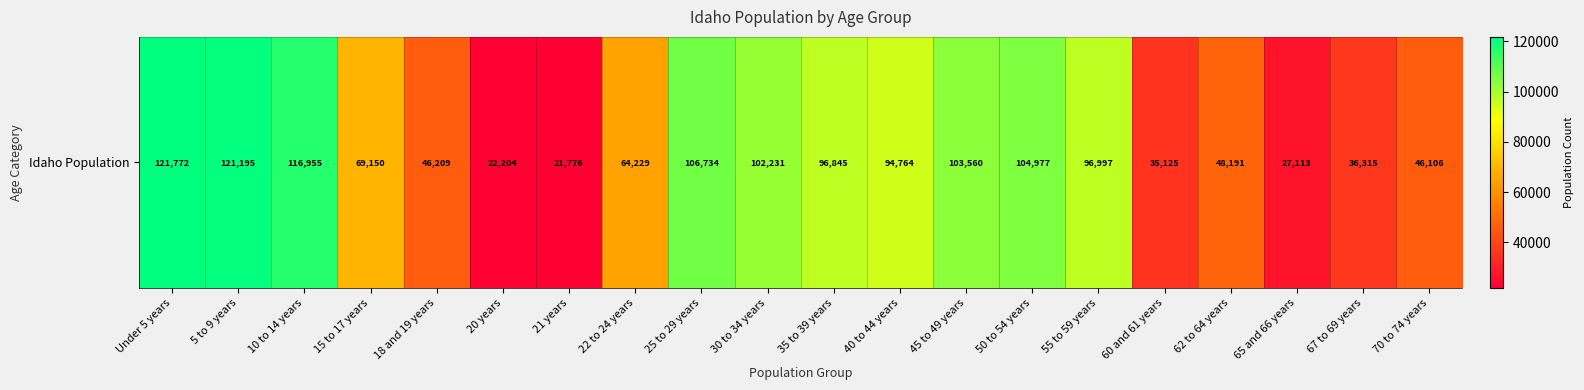

Rank the categories by value from highest to lowest.

Under 5 years, 5 to 9 years, 10 to 14 years, 25 to 29 years, 50 to 54 years, 45 to 49 years, 30 to 34 years, 55 to 59 years, 35 to 39 years, 40 to 44 years, 15 to 17 years, 22 to 24 years, 62 to 64 years, 18 and 19 years, 70 to 74 years, 67 to 69 years, 60 and 61 years, 65 and 66 years, 20 years, 21 years